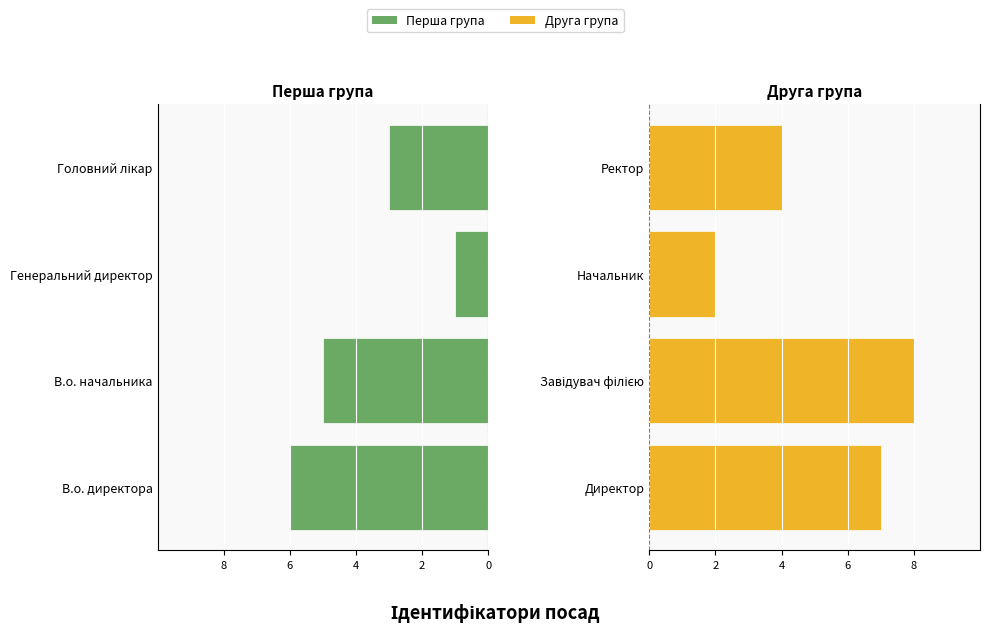

What is the difference between the highest and lowest values at 2?

7